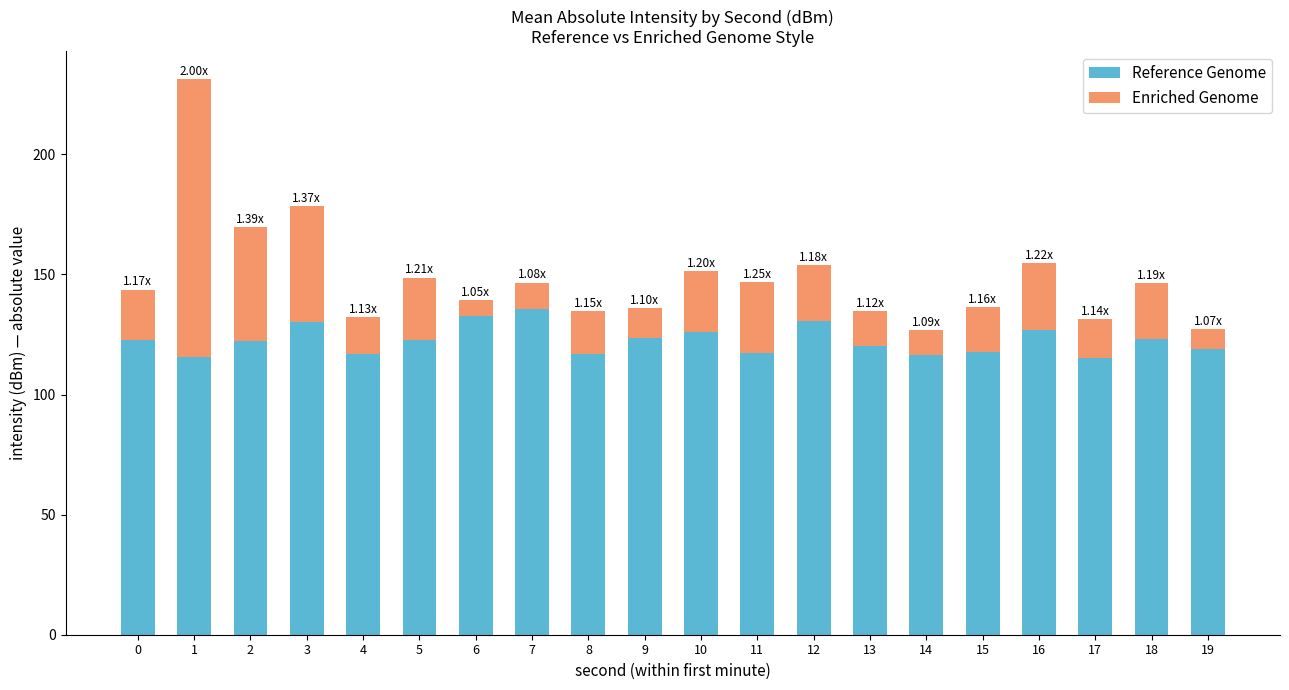

What is the total value across all series at 6?

139.3